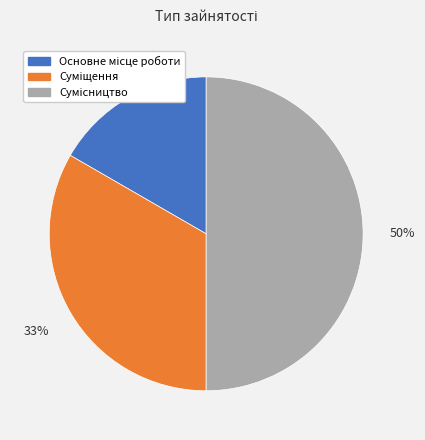

To the nearest percent, what is the difference between the largest and smallest slice percentages?

33%